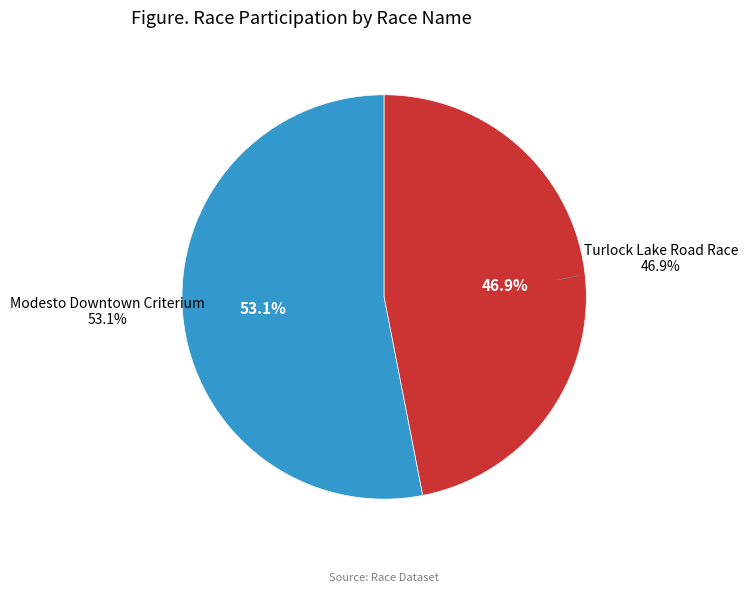

Is it true that Turlock Lake Road Race is 36% of the pie?

False